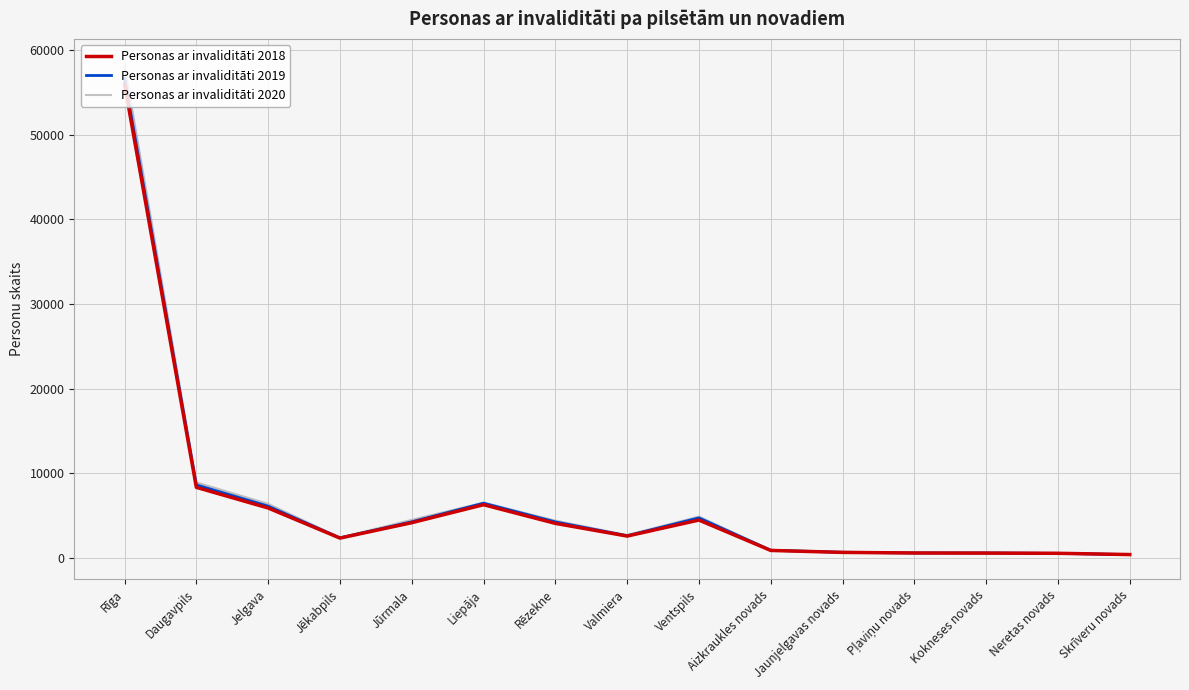

Which series has the widest spread of values?

Personas ar invaliditāti 2020